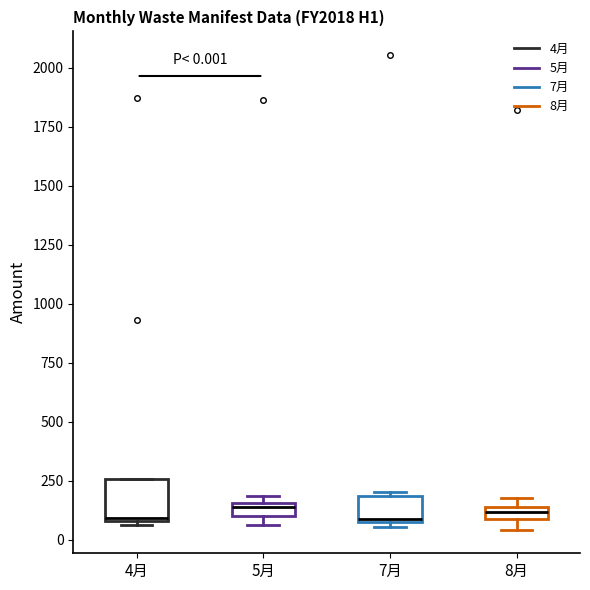

Which box is the tallest, from its lower edge to its upper edge?

4月